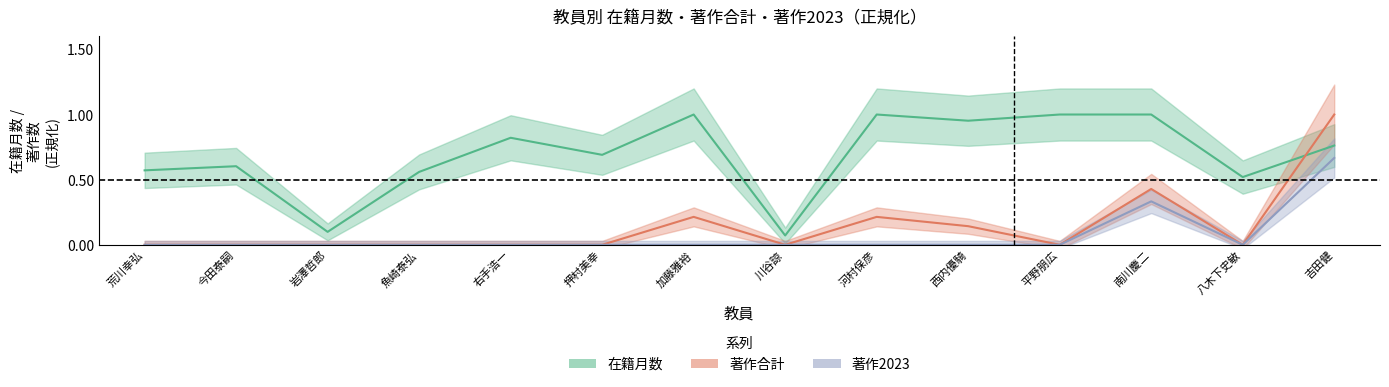

How many lines are shown in the chart?

3